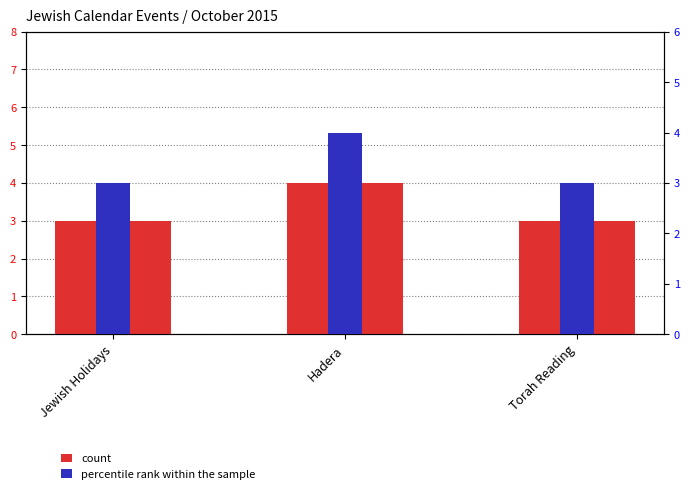

What is the minimum value for count?

3